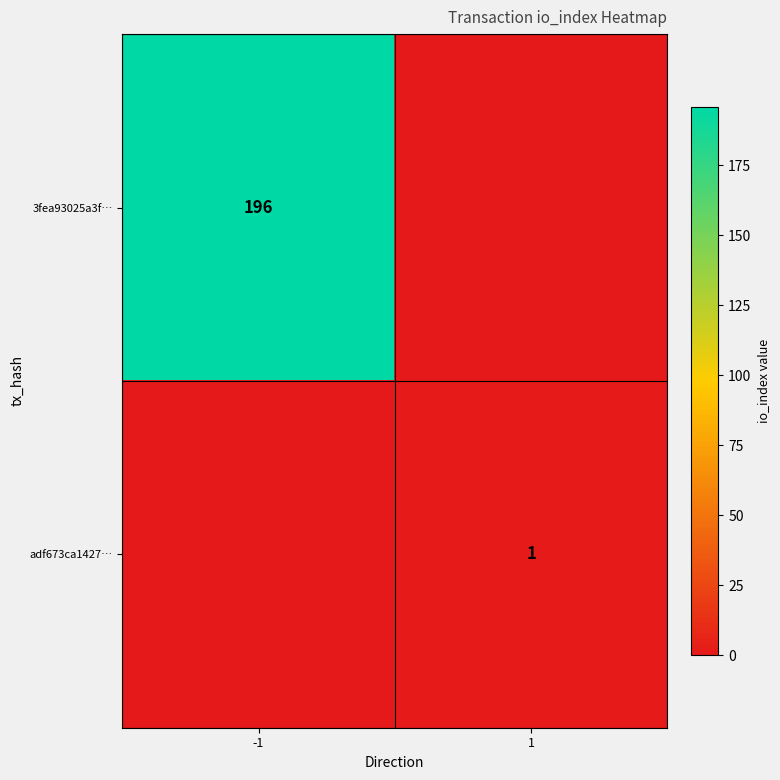

The value of adf673ca1427… at 1 is 0. True or false?

False